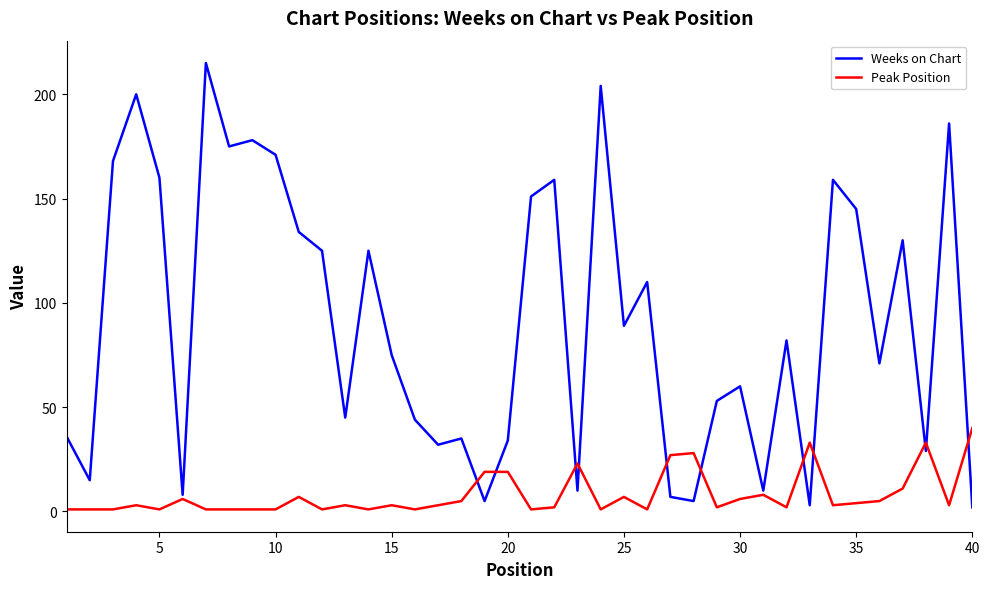

List the series in order of their overall mean, lowest first.

Peak Position, Weeks on Chart